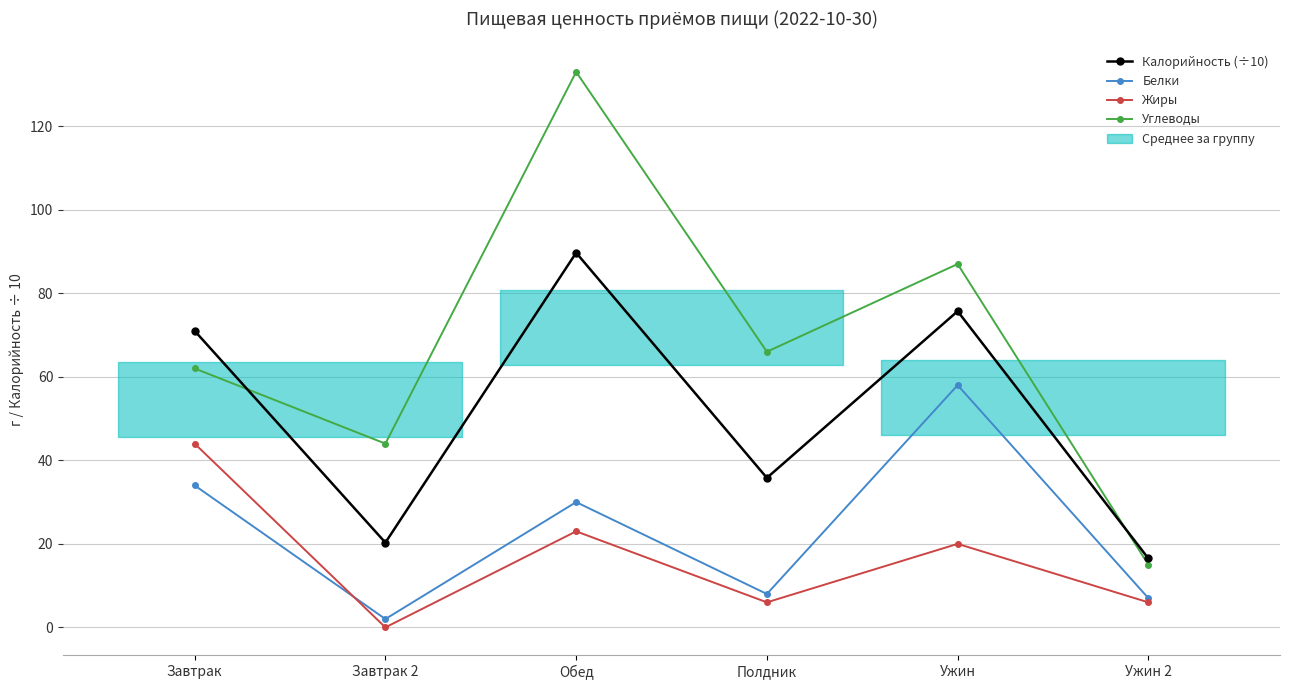

List the labels in order of Калорийность (÷10) value, largest first.

Обед, Ужин, Завтрак, Полдник, Завтрак 2, Ужин 2